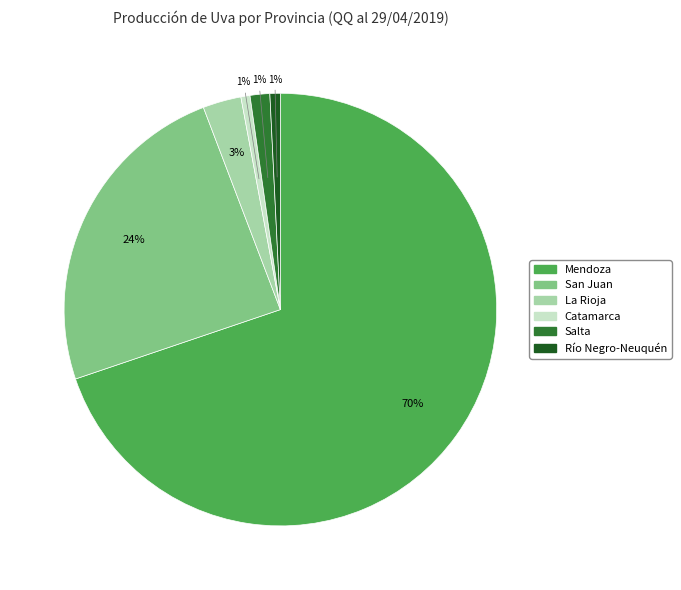

To the nearest percent, what is the difference between the largest and smallest slice percentages?

69%